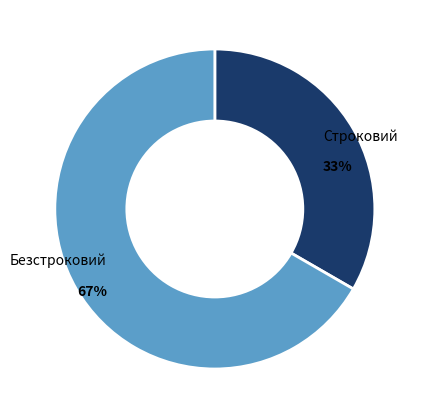

To the nearest percent, what is the average slice percentage?

50%